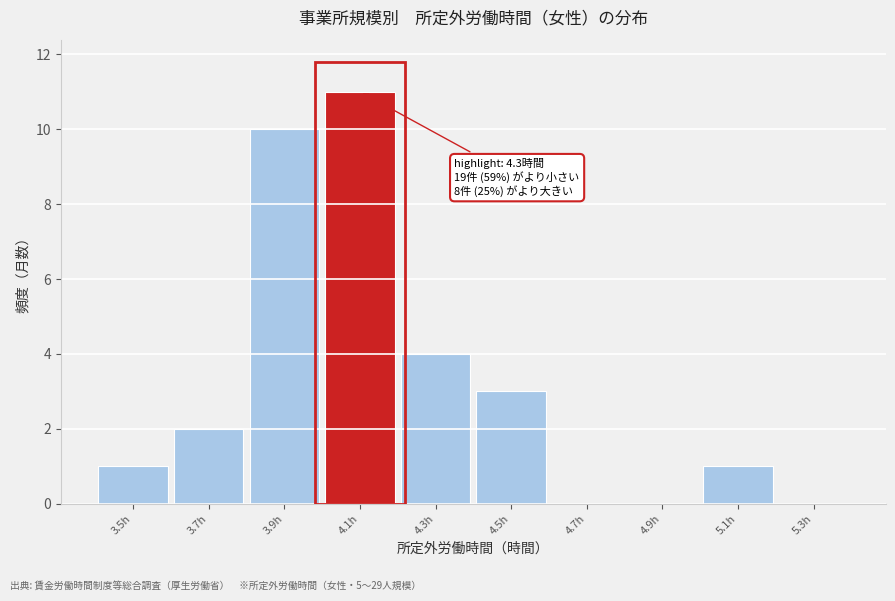

Reading right to left, extract all data points from this chart.

5.3h=0	5.1h=1	4.9h=0	4.7h=0	4.5h=3	4.3h=4	4.1h=11	3.9h=10	3.7h=2	3.5h=1